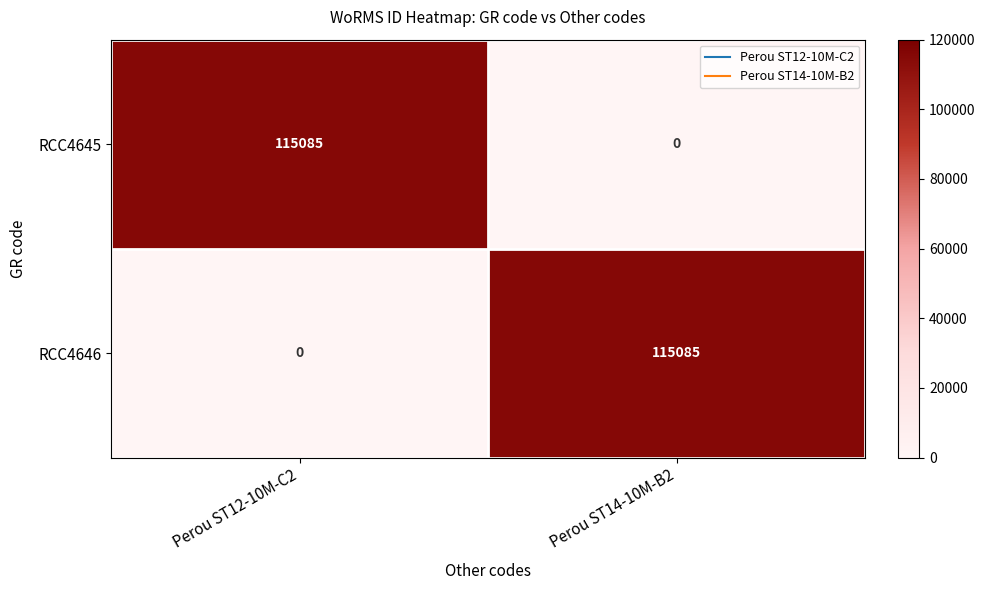

The RCC4645 series shows 75780 at Perou ST14-10M-B2. True or false?

False